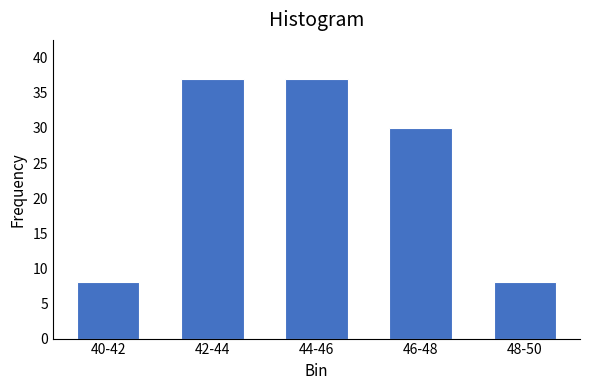

Reading right to left, extract all data points from this chart.

48-50=8	46-48=30	44-46=37	42-44=37	40-42=8